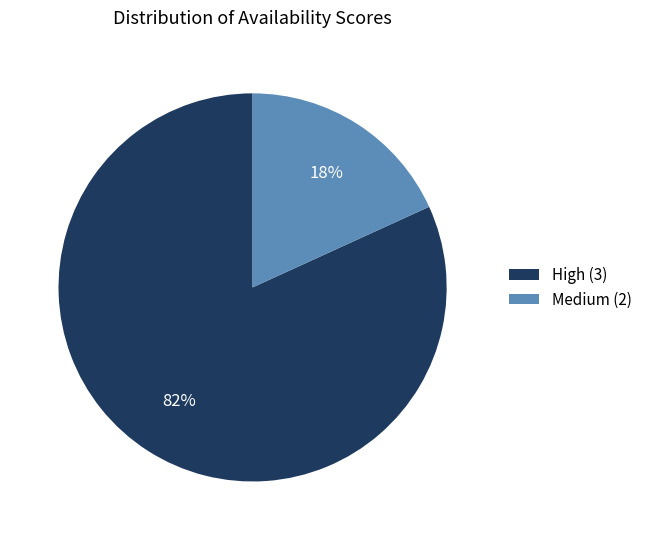

Count the number of slices in the pie.

2